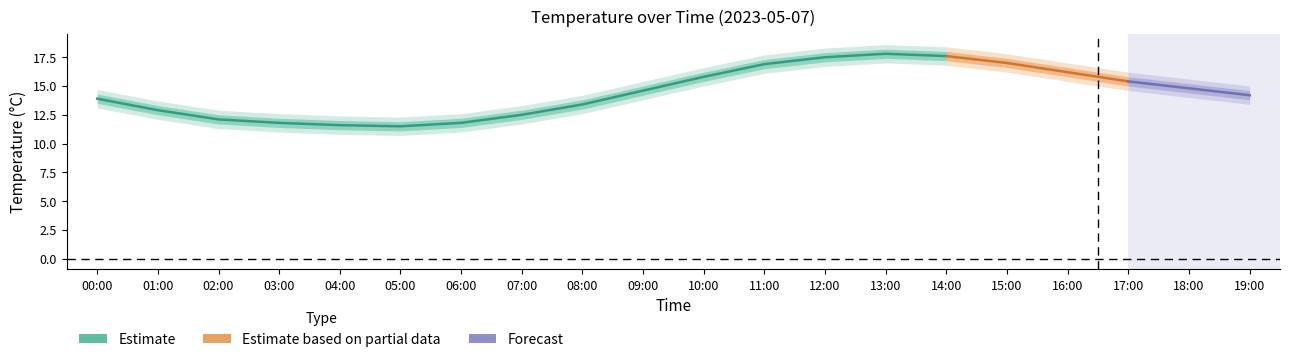

What is the label of the 11th point from the left?

10:00